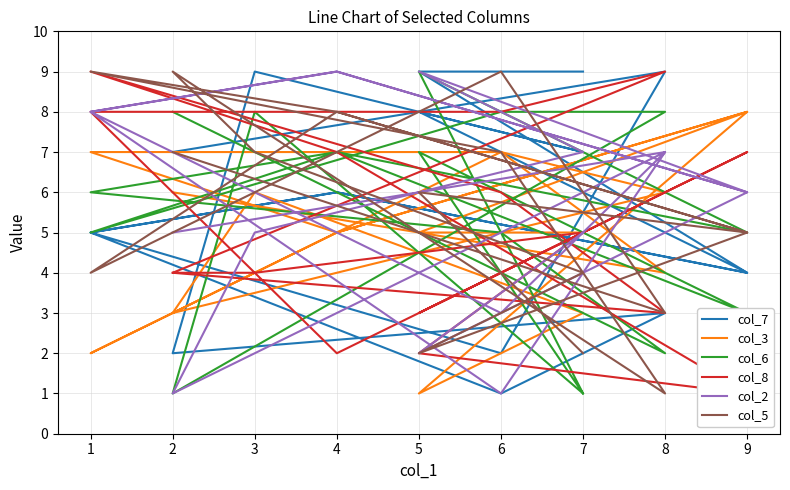

Which series ends up on top after the final intersection of col_7 and col_5?

col_7